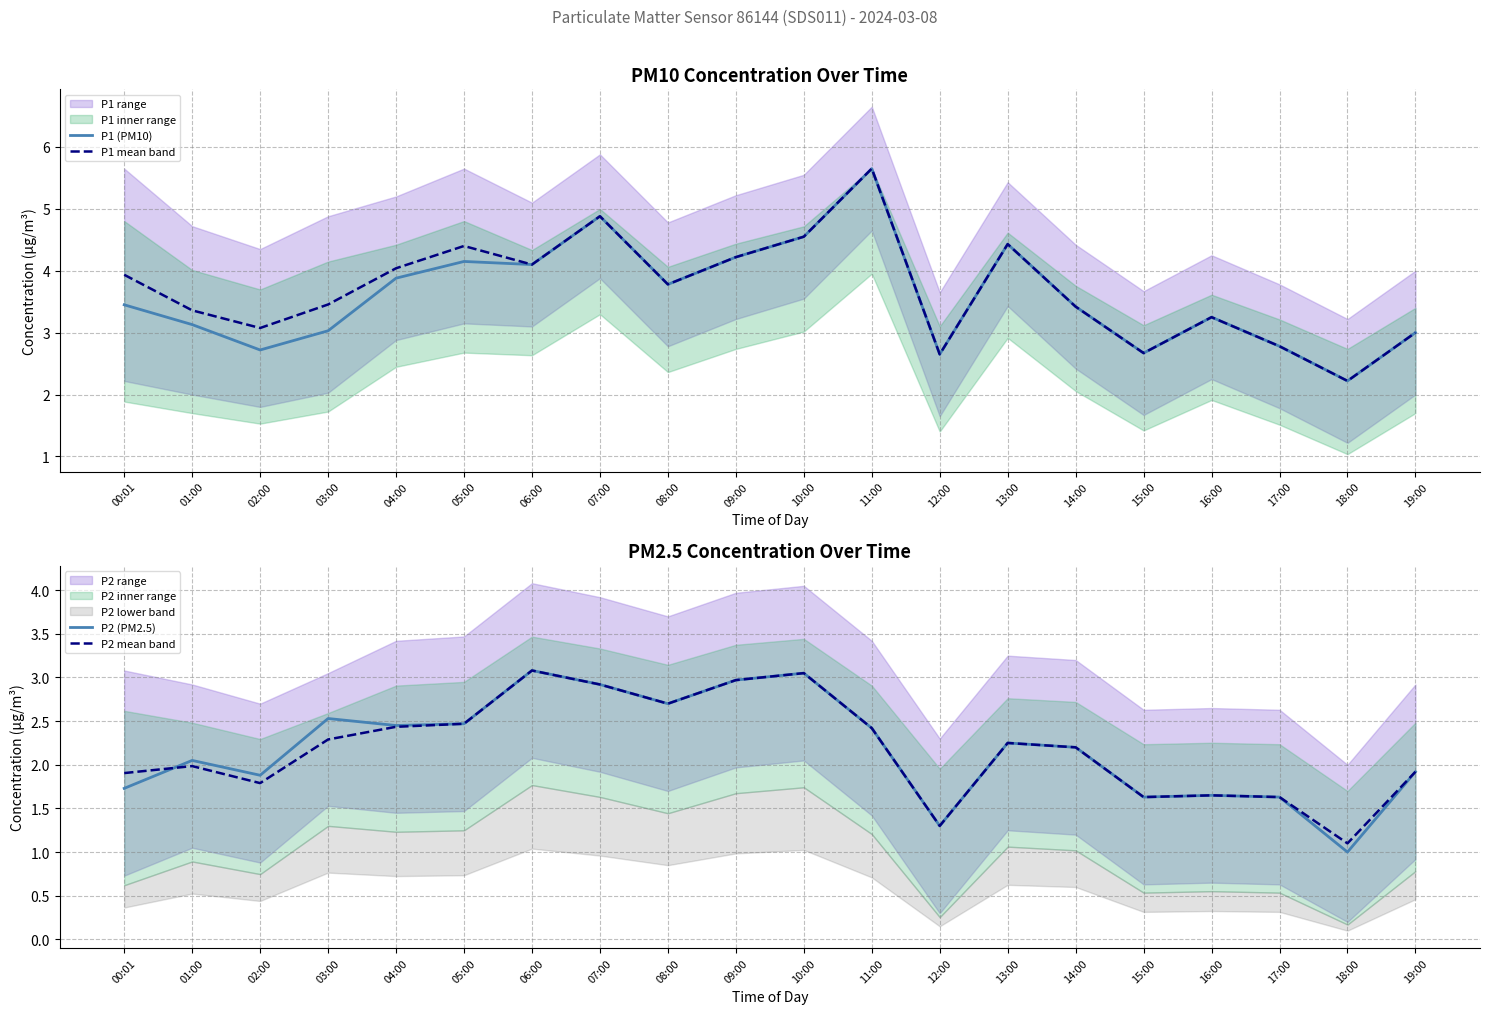

True or false: P1 mean band and P2 (PM2.5) cross at least once.

False